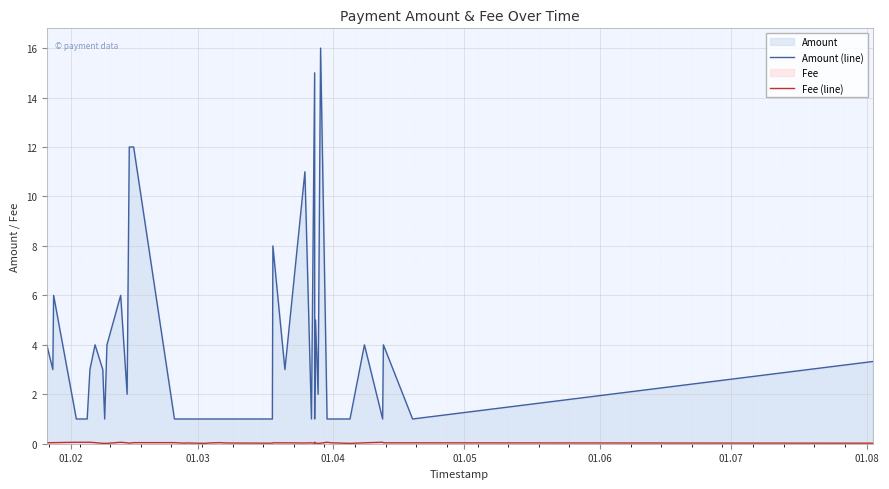

Which series has the largest range (max minus min)?

Amount (line)